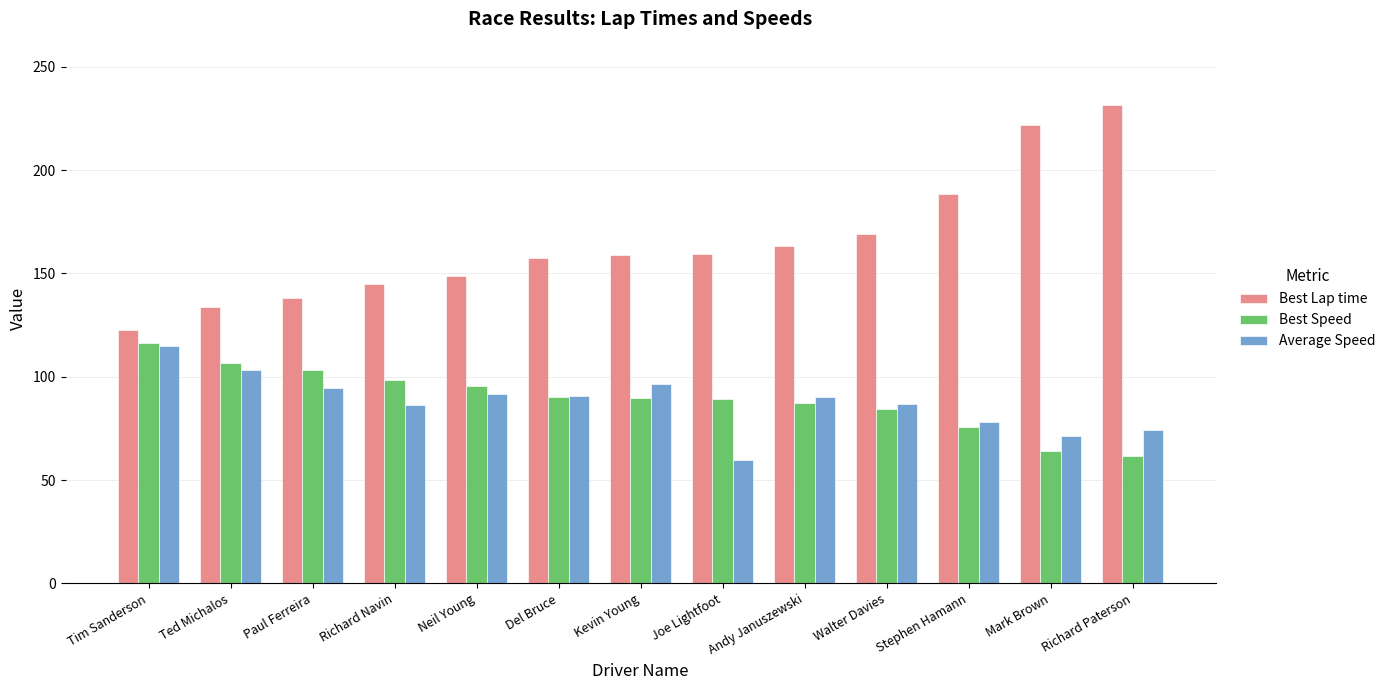

Where does the Average Speed series first go above 89?

Tim Sanderson